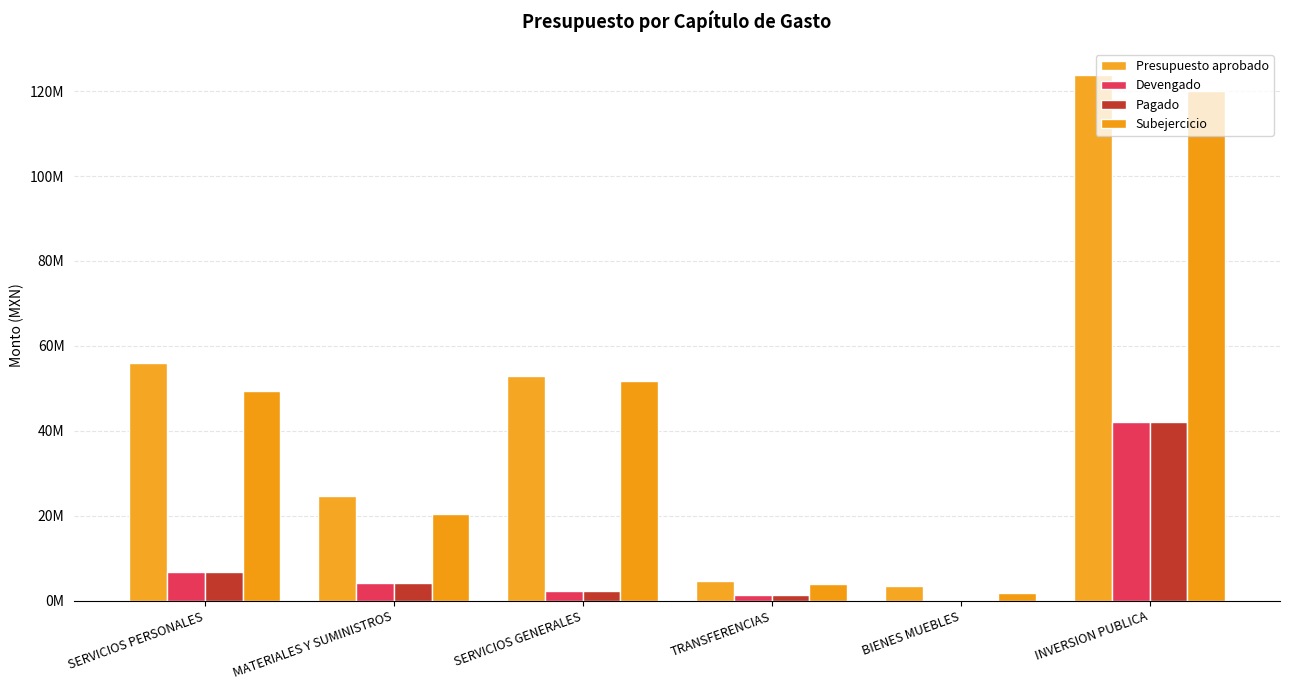

How many bars are there in each group?

4